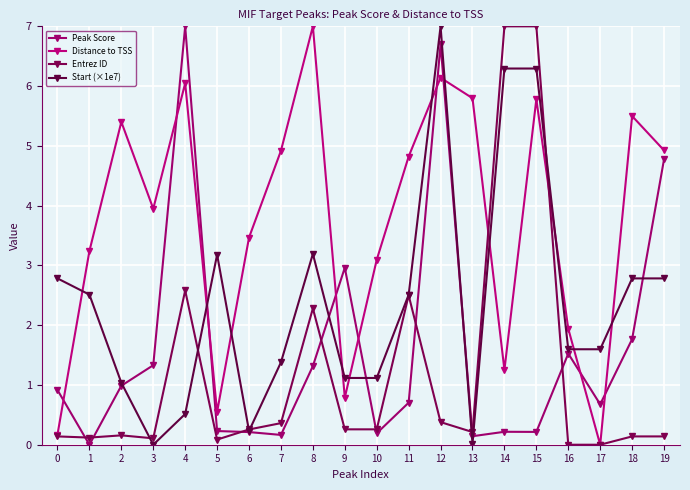

Which series changed the most between 4 and 18?

Peak Score